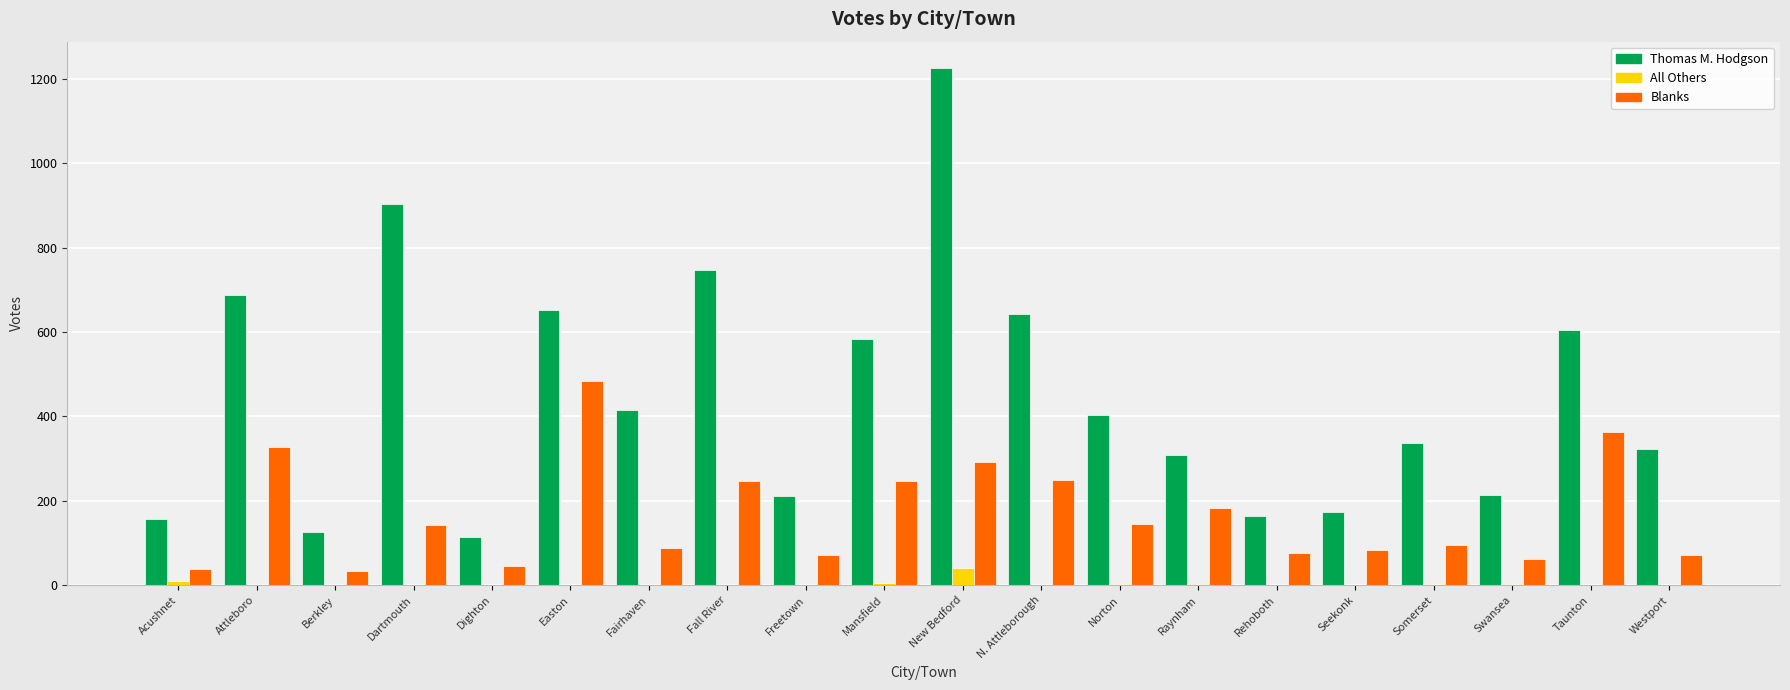

Which series changed the most between Fairhaven and N. Attleborough?

Thomas M. Hodgson